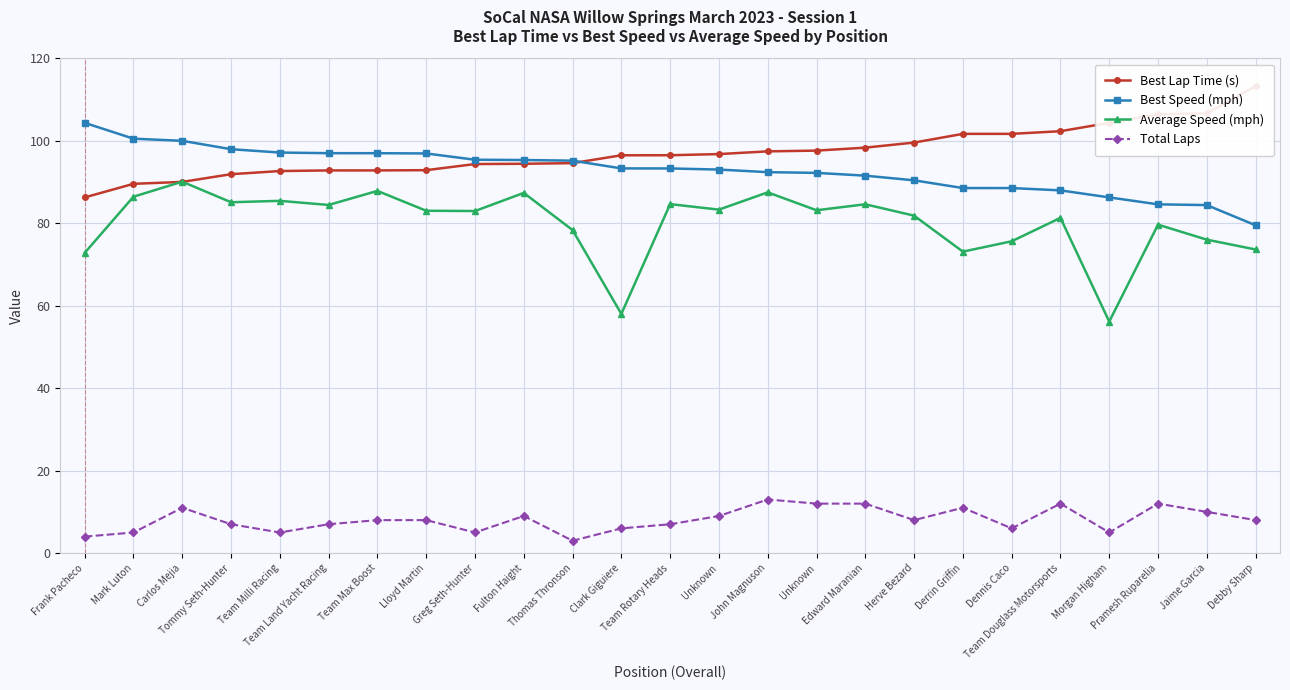

How many interior local peaks does the Total Laps series have?

6